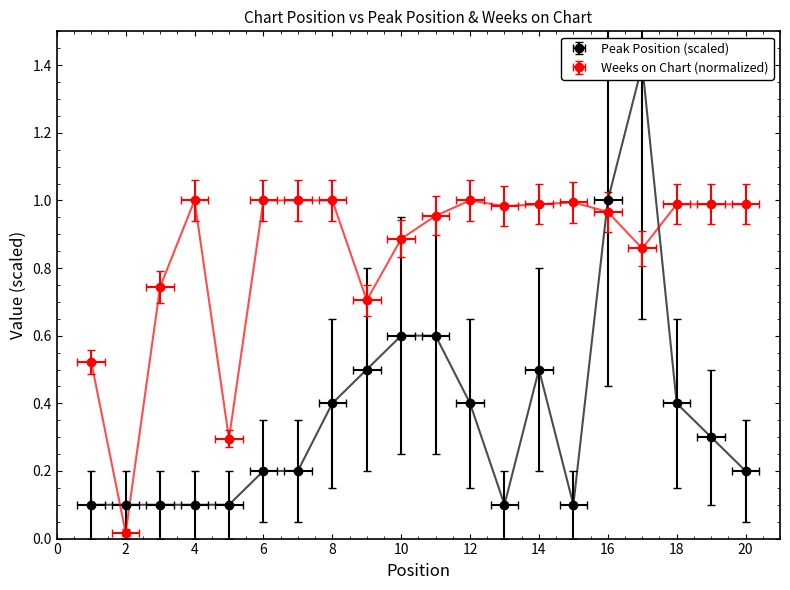

True or false: Weeks on Chart and Peak Position intersect in this chart.

False